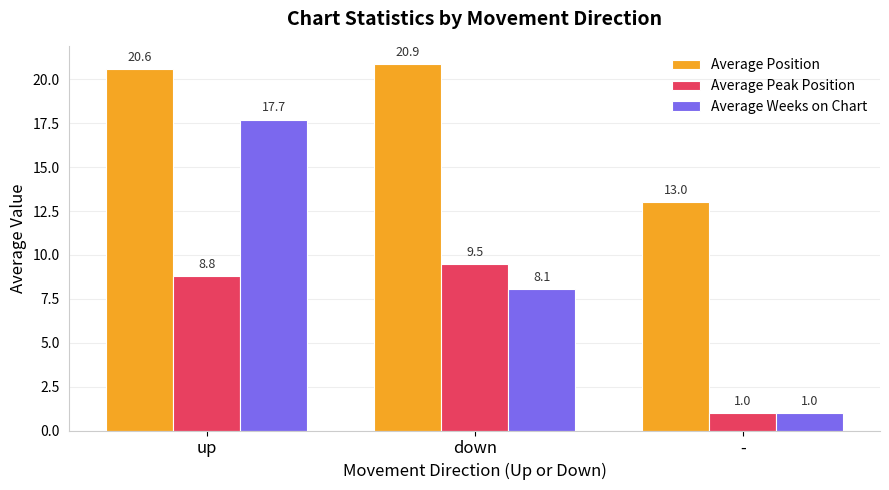

Reading left to right, extract all data points from this chart.

Average Position: up=20.6	down=20.9	-=13.0
Average Peak Position: up=8.8	down=9.5	-=1.0
Average Weeks on Chart: up=17.7	down=8.1	-=1.0